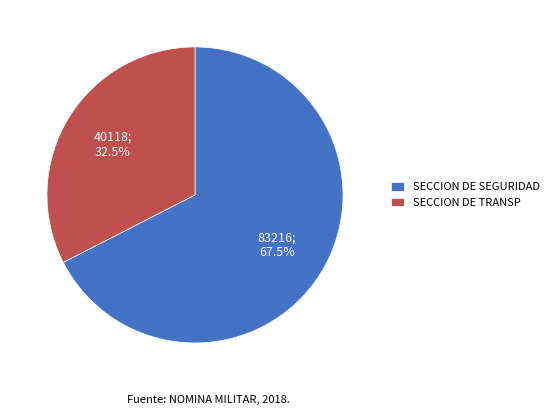

To the nearest percent, what is the difference between the largest and smallest slice percentages?

35%